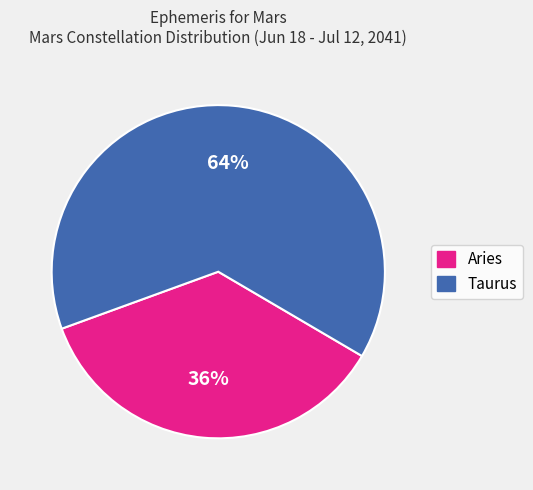

To the nearest percent, what percentage of the pie is Taurus?

64%